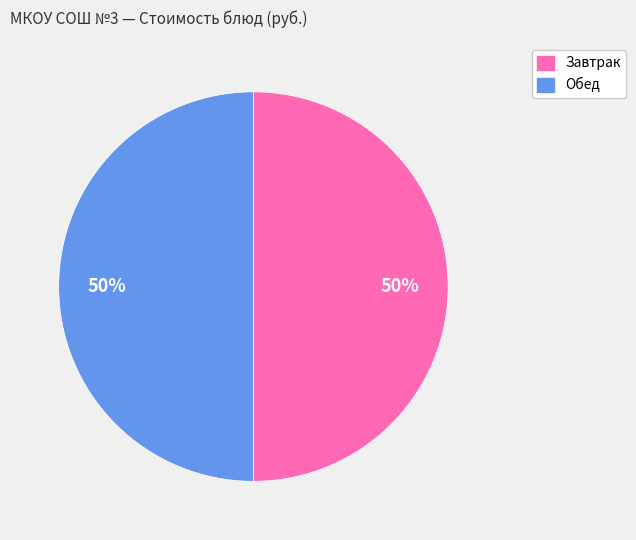

To the nearest percent, what is the average slice percentage?

50%